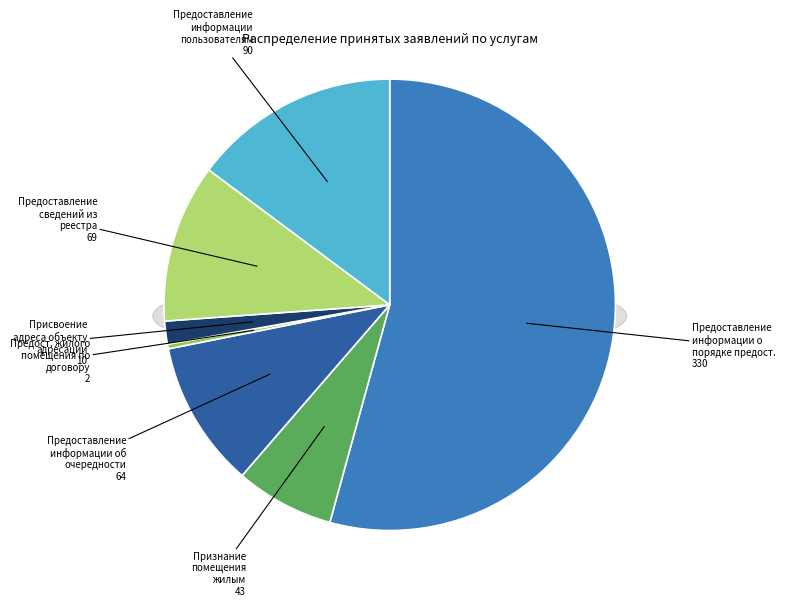

Which slice represents more than half of the pie?

Предоставление информации о порядке предоставления